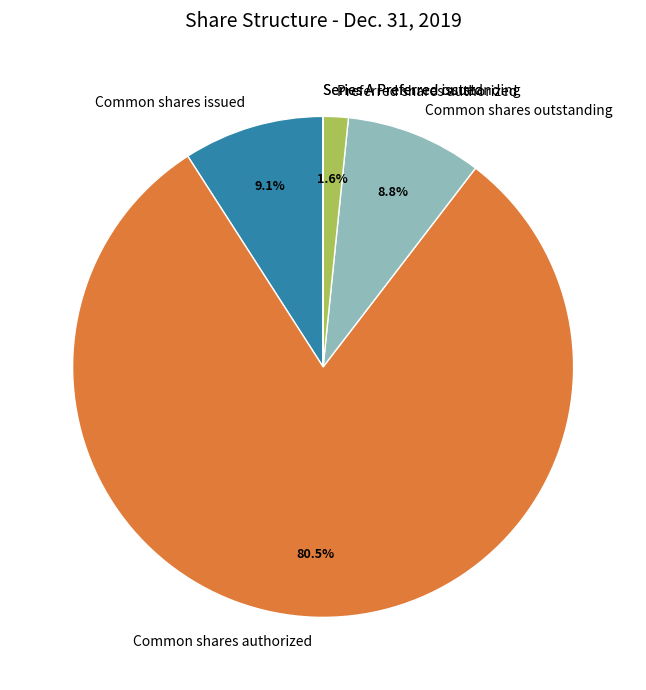

What percentage is the Preferred shares authorized slice, to the nearest percent?

2%